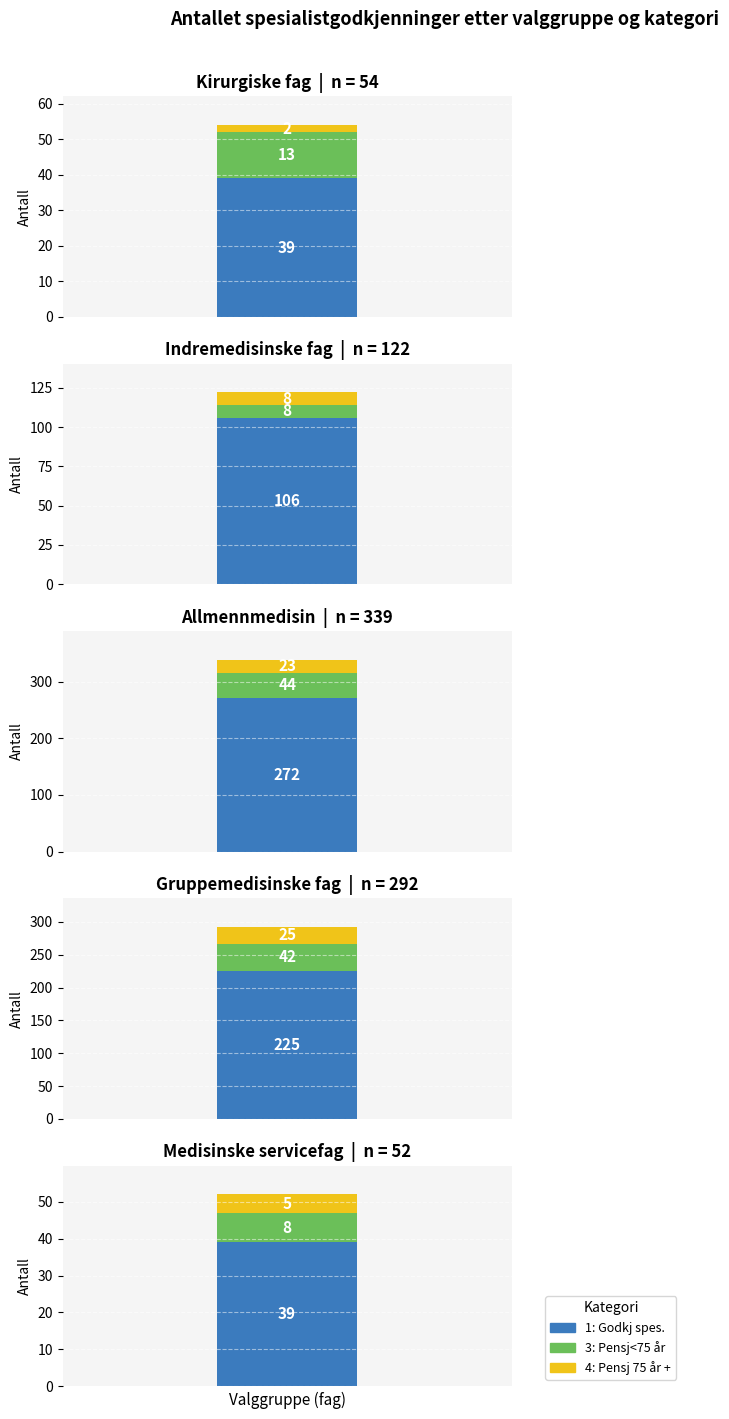

How many data points in 4: Pensj 75 år + are above 8?

2